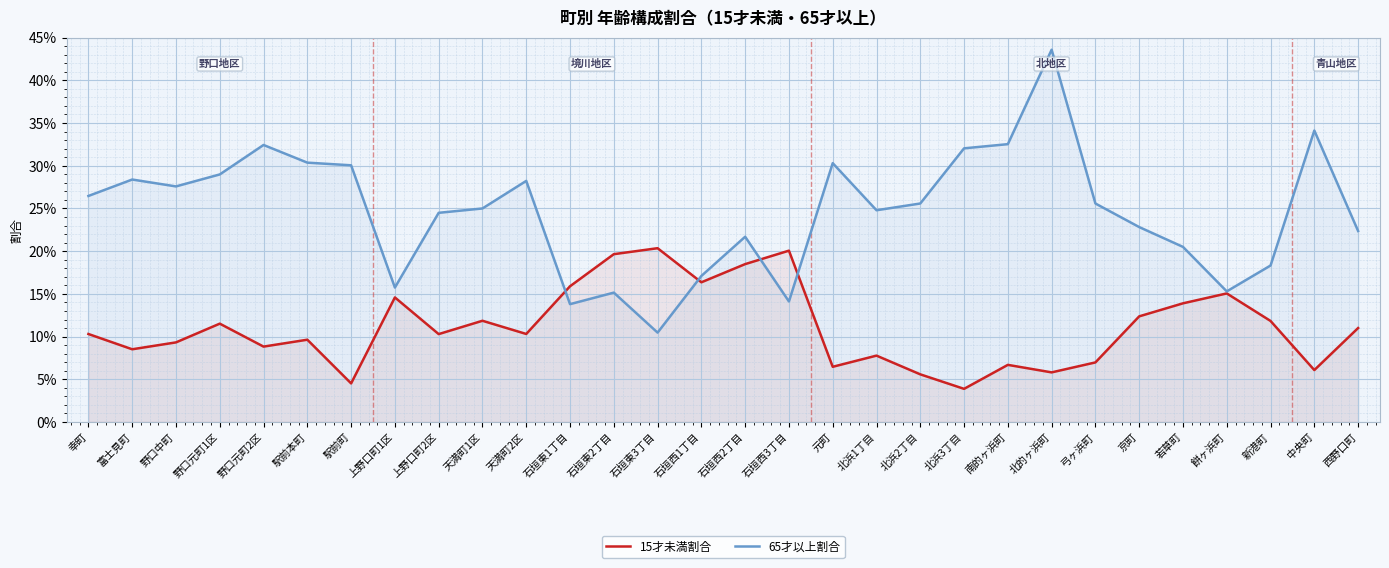

What is the difference between the highest and lowest values at 新港町?

0.1